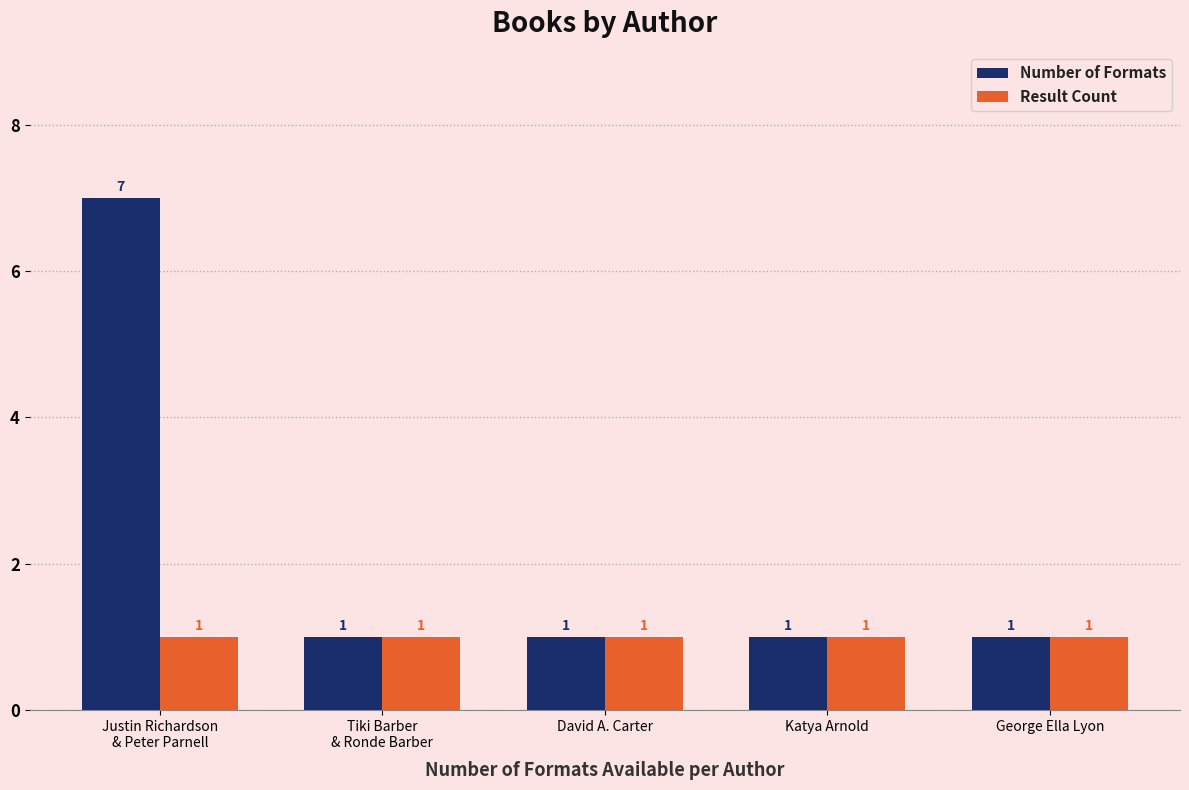

What is the label of the 4th bar from the left?

Katya Arnold